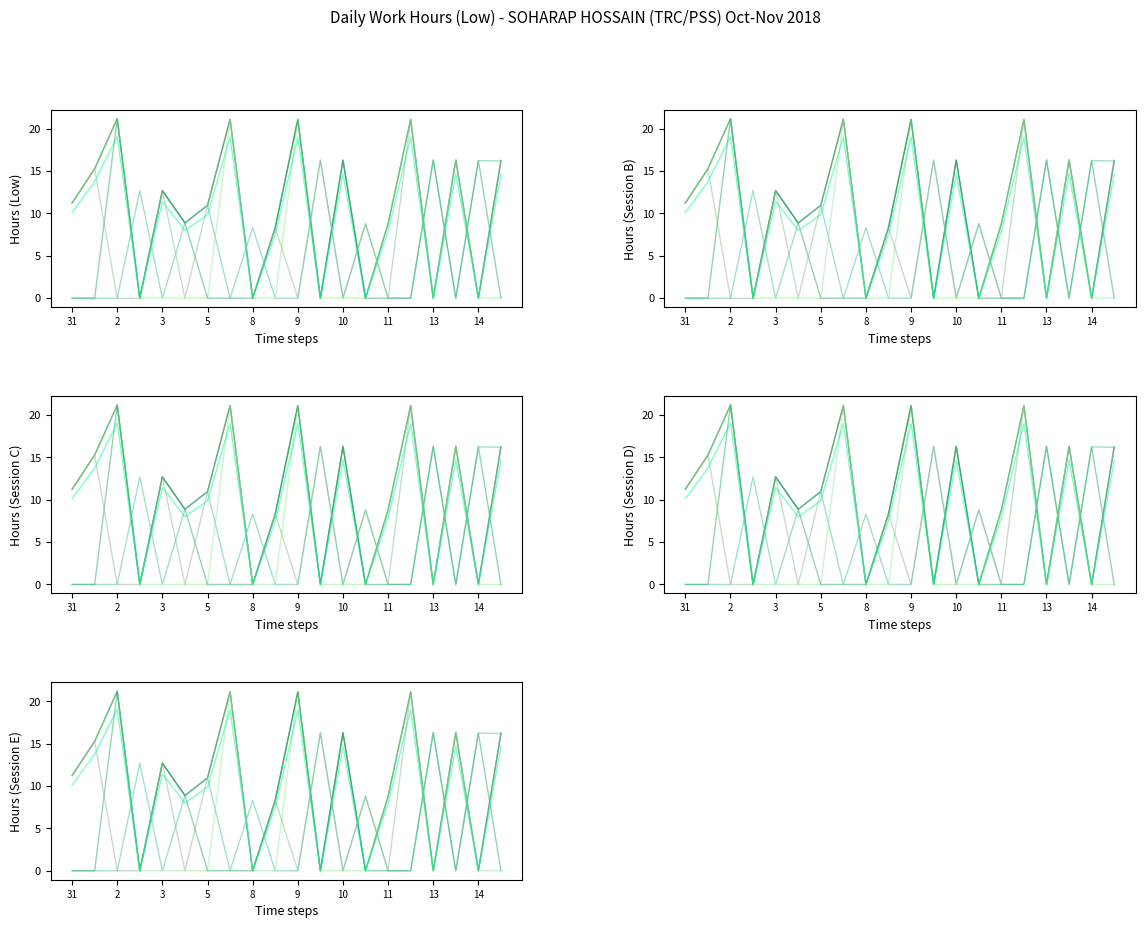

Reading right to left, list all the values displayed in this chart.

Series 1: 16.2	0.0	16.3	0.0	21.1	8.8	0.0	16.3	0.0	21.1	8.3	0.0	21.1	11.0	8.9	12.7	0.0	21.2	15.3	11.2
Series 2: 16.2	16.2	0.0	16.3	0.0	0.0	8.8	0.0	16.3	0.0	0.0	8.3	0.0	11.0	8.9	0.0	12.7	0.0	0.0	0.0
Series 3: 0.0	0.0	16.3	0.0	21.1	8.8	0.0	0.0	0.0	21.1	0.0	0.0	21.1	0.0	0.0	0.0	0.0	21.2	15.3	11.2
Series 4: 0.0	16.2	0.0	16.3	0.0	0.0	0.0	16.3	0.0	21.1	8.3	0.0	0.0	0.0	8.9	12.7	0.0	21.2	0.0	0.0
Series 5: 16.2	0.0	16.3	0.0	21.1	0.0	8.8	0.0	16.3	0.0	8.3	0.0	21.1	11.0	0.0	12.7	0.0	0.0	15.3	11.2
Series 6: 14.6	0.0	14.7	0.0	19.0	7.9	0.0	14.7	0.0	19.0	7.5	0.0	19.0	9.9	8.0	11.4	0.0	19.1	13.7	10.1